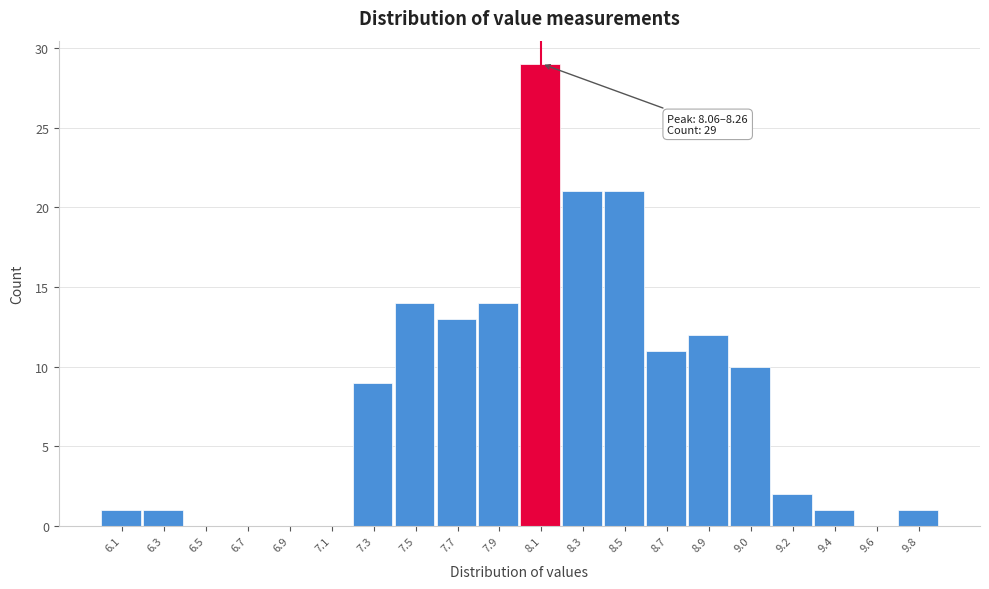

Reading left to right, extract all data points from this chart.

6.1=1	6.3=1	6.5=0	6.7=0	6.9=0	7.1=0	7.3=9	7.5=14	7.7=13	7.9=14	8.1=29	8.3=21	8.5=21	8.7=11	8.9=12	9.0=10	9.2=2	9.4=1	9.6=0	9.8=1